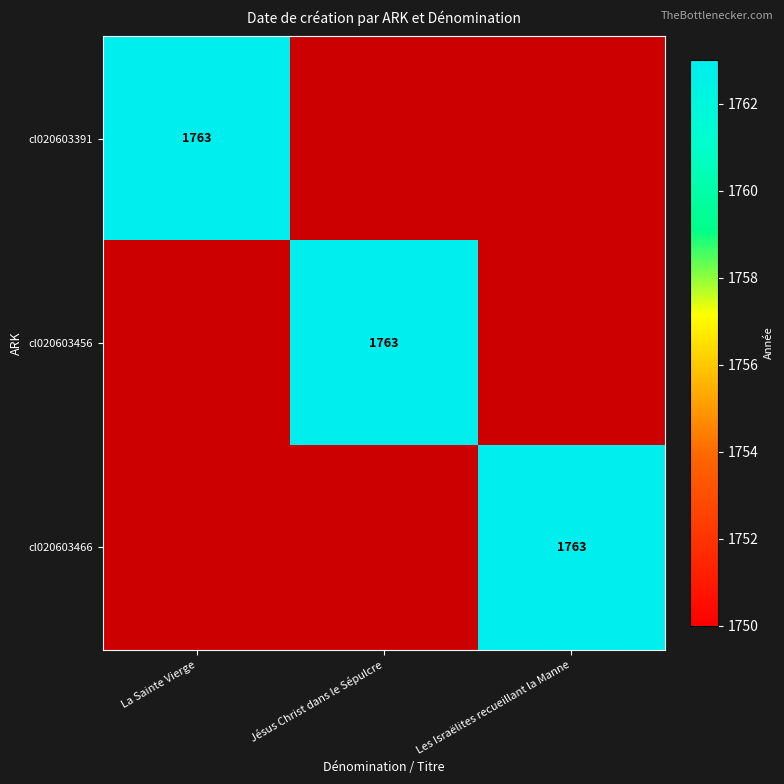

Where is cl020603456 nearest to the value 1?

La Sainte Vierge